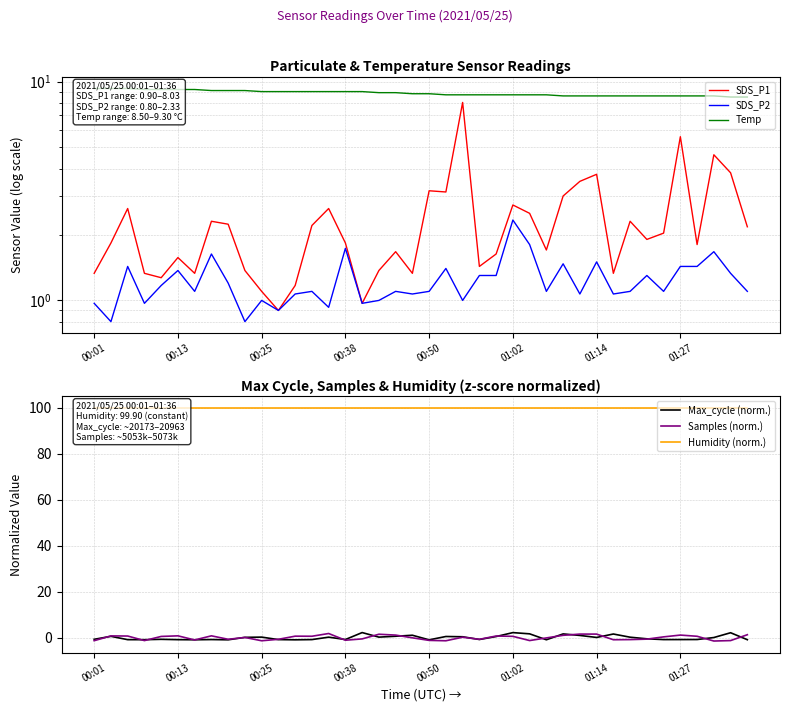

What is the highest value of the SDS_P2 series?

2.3